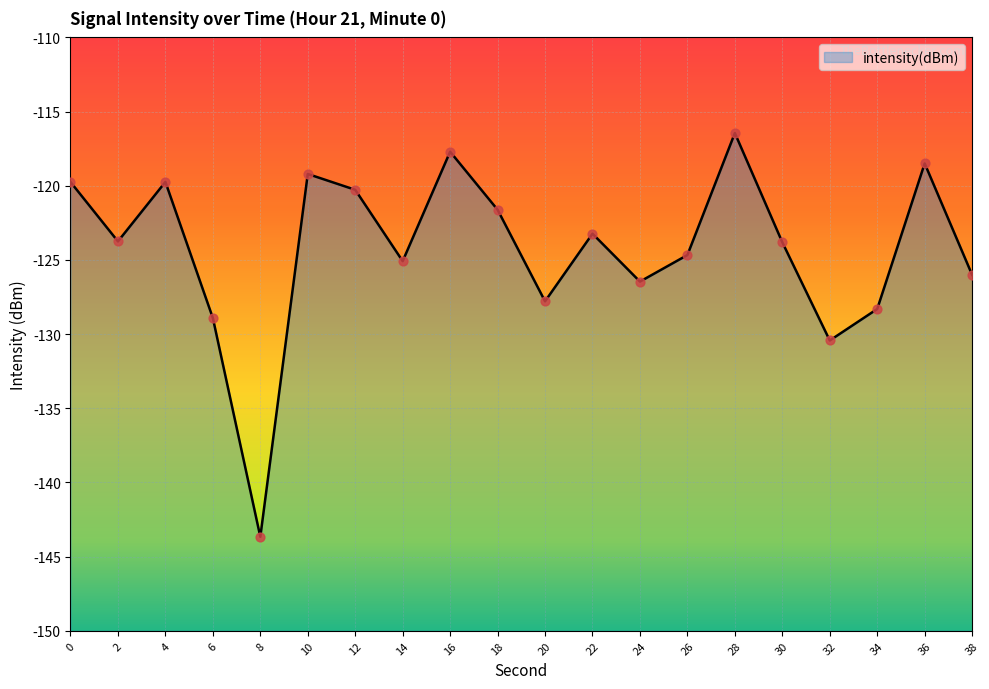

What is the change in value from 22 to 34?

-5.1